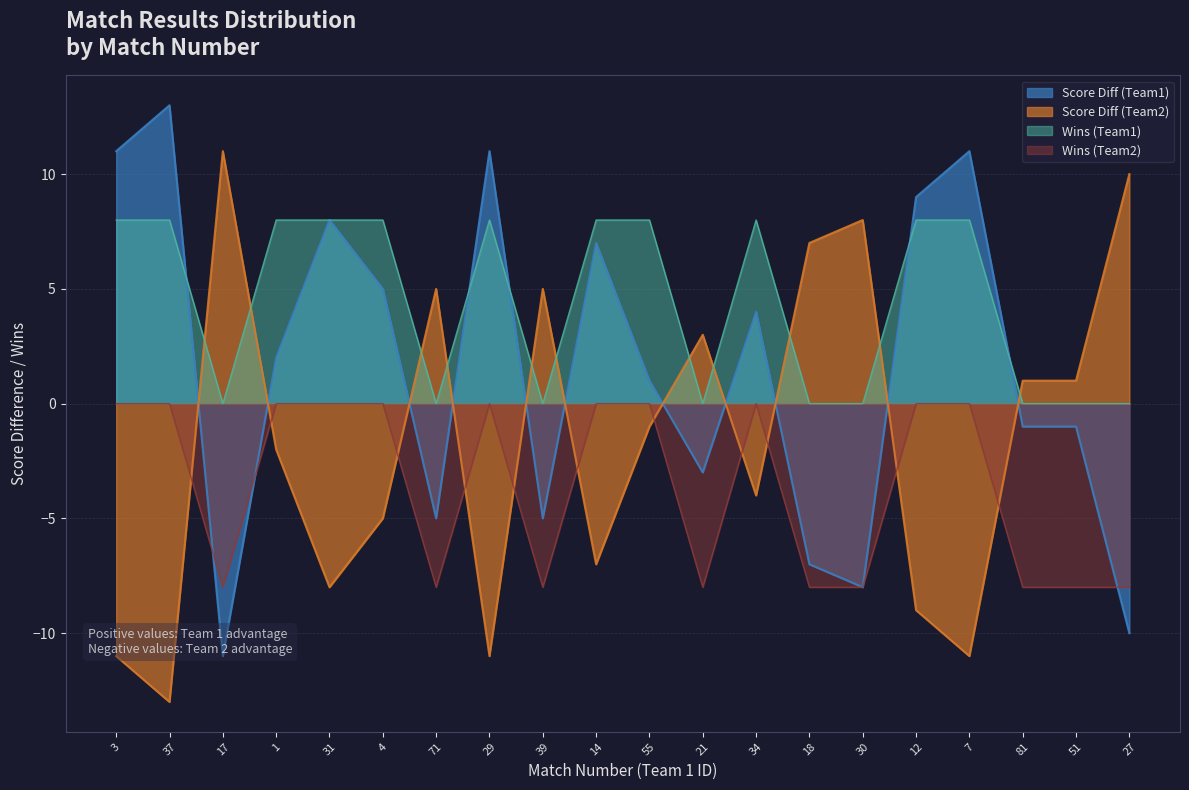

At which label does Score Diff (Team1) first exceed 2?

3